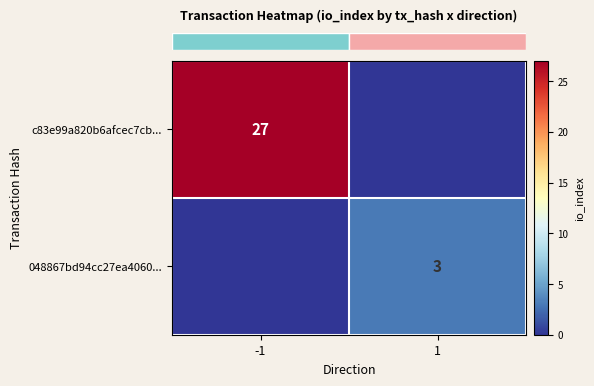

Rank the series at 1 from highest to lowest value.

row_1, row_0